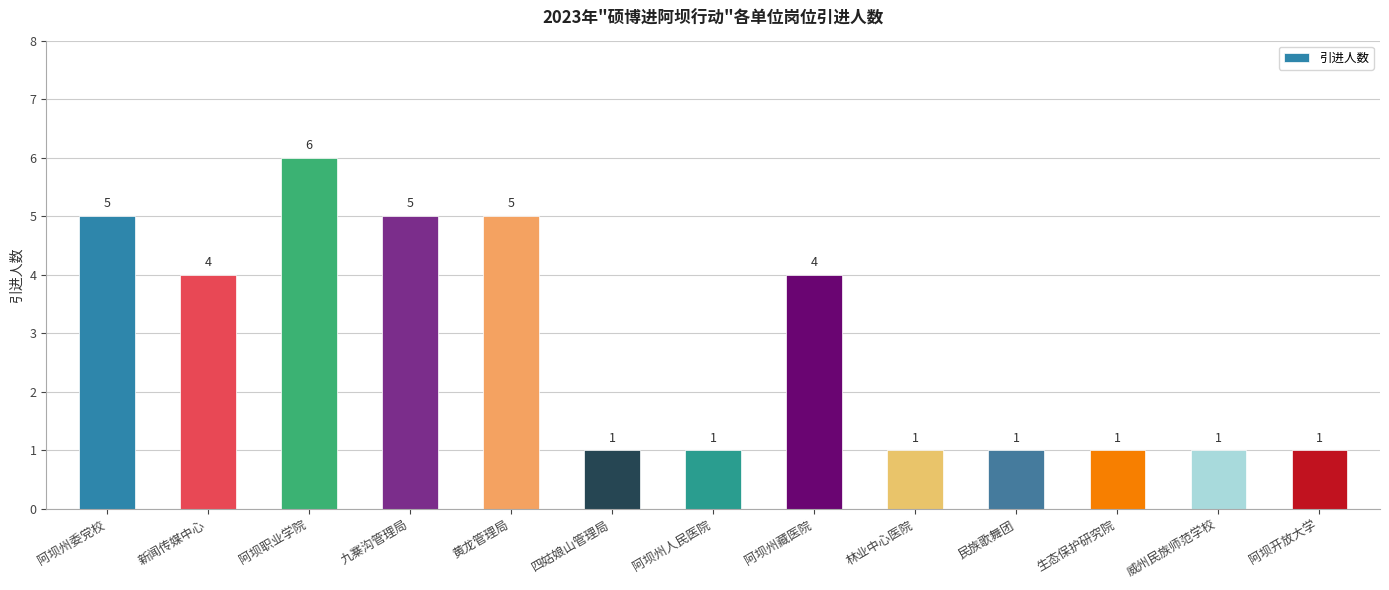

Is it true that the value at 生态保护研究院 is 1?

True